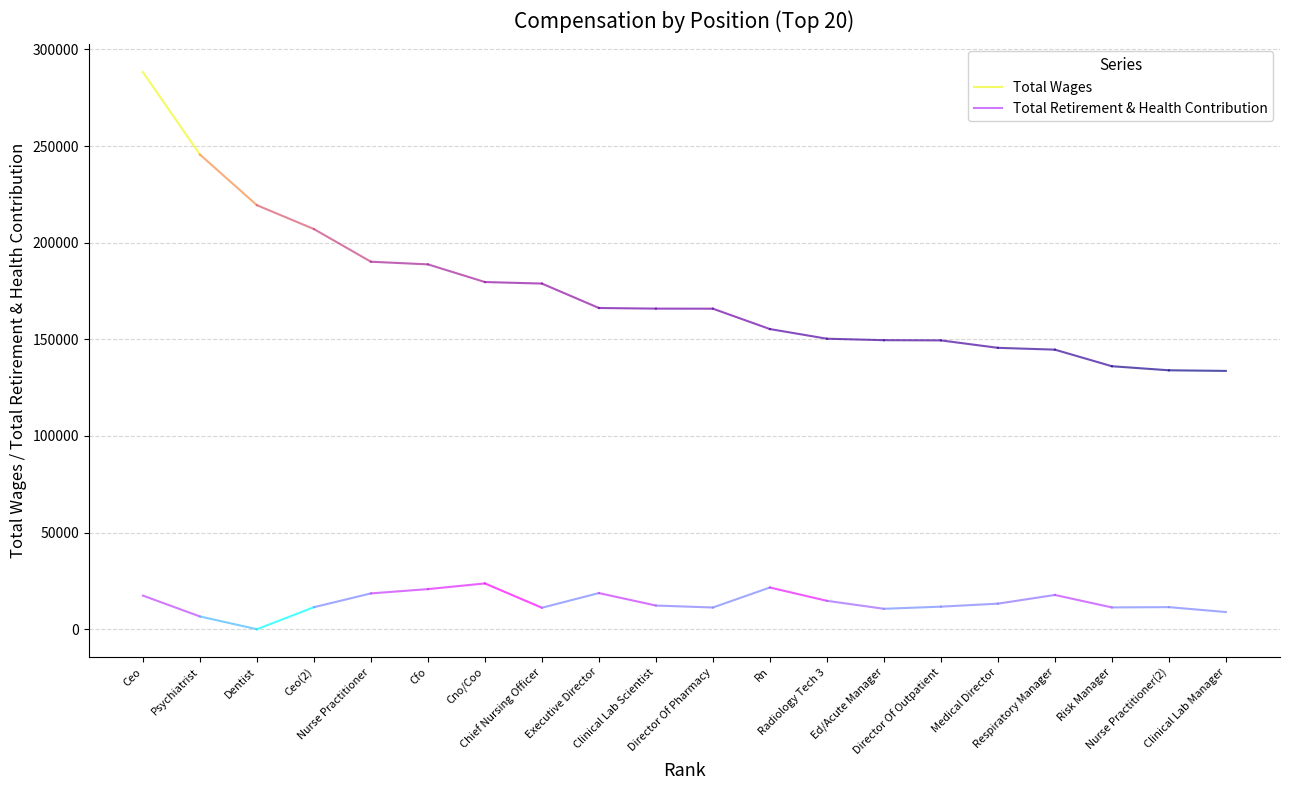

What is the sum of the Total Wages values at Ceo and Psychiatrist?

533894